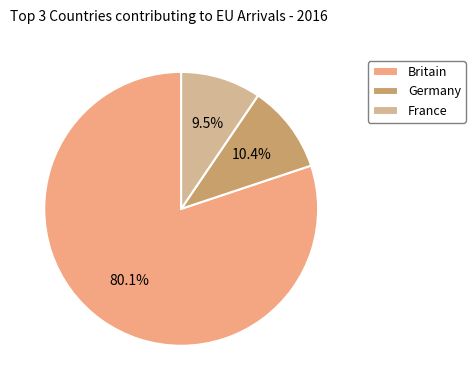

Is there a majority slice in this chart?

Yes